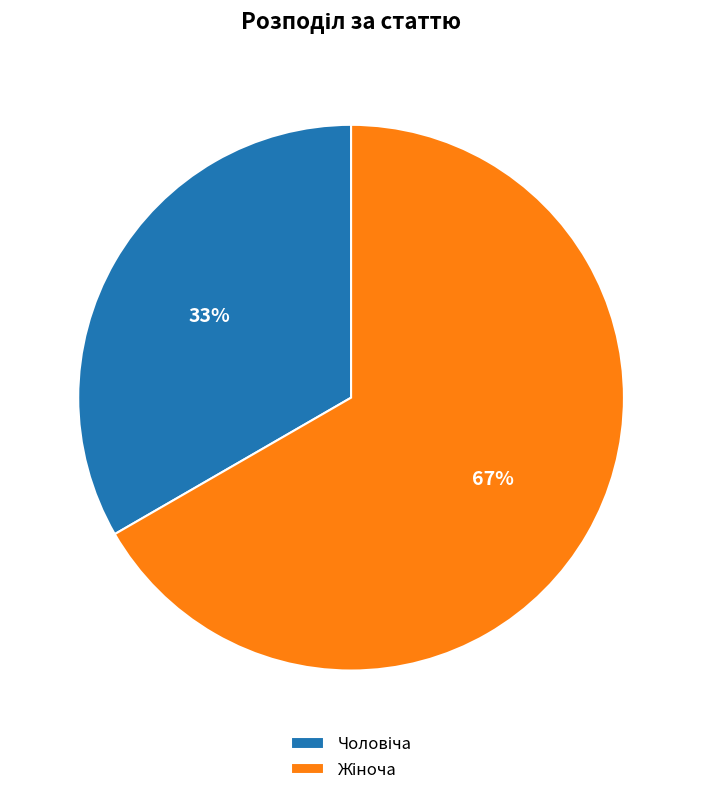

Is there any slice that represents more than half of the pie?

Yes